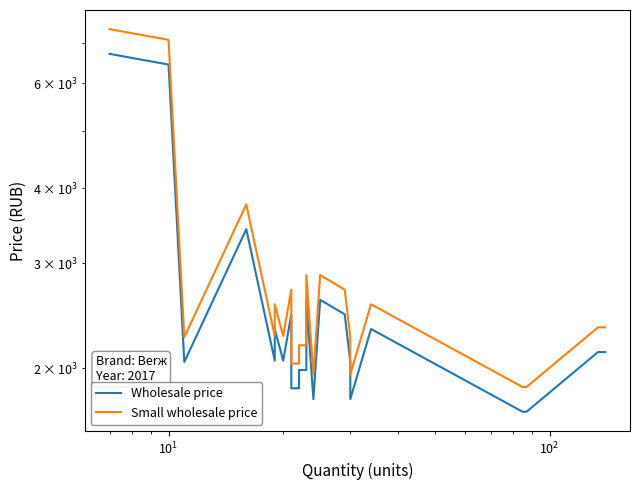

What is the sum of all Wholesale price values?

69383.9